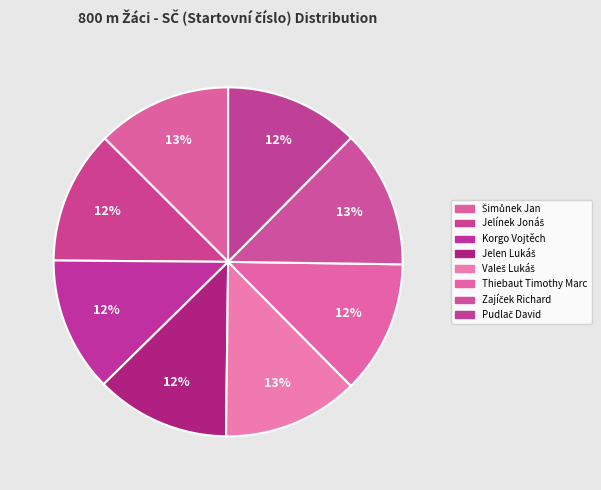

To the nearest percent, what percentage of the pie is Valeš Lukáš?

13%